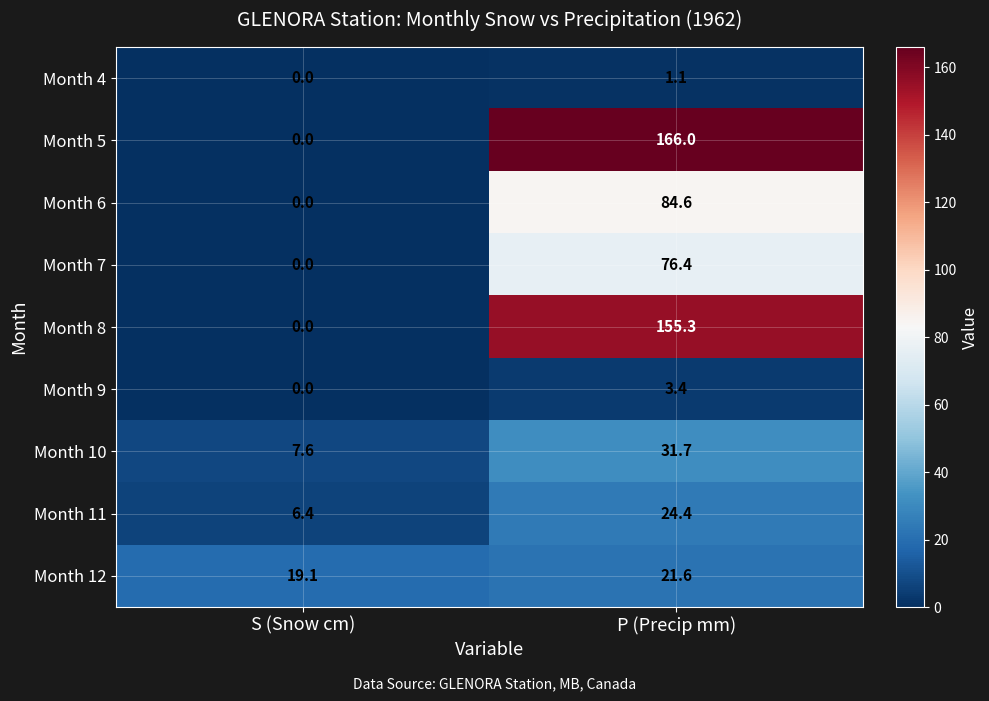

At P (Precip mm), list the series in order from largest to smallest.

Month 5, Month 8, Month 6, Month 7, Month 10, Month 11, Month 12, Month 9, Month 4